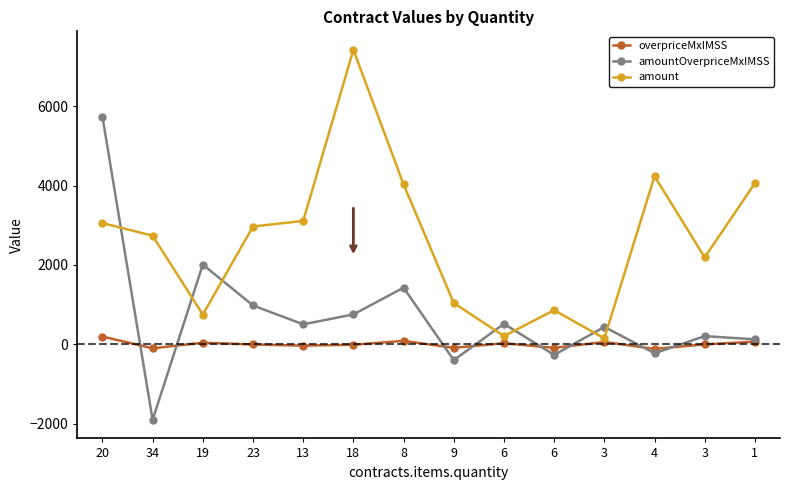

Does the chart have visible grid lines?

No